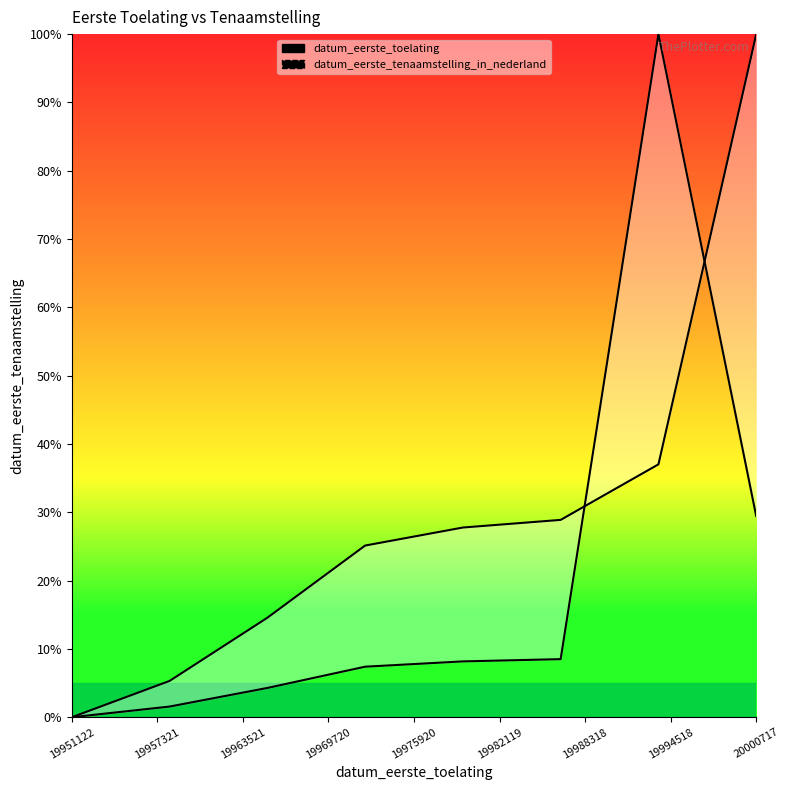

How many positive values does the datum_eerste_toelating series have?

7